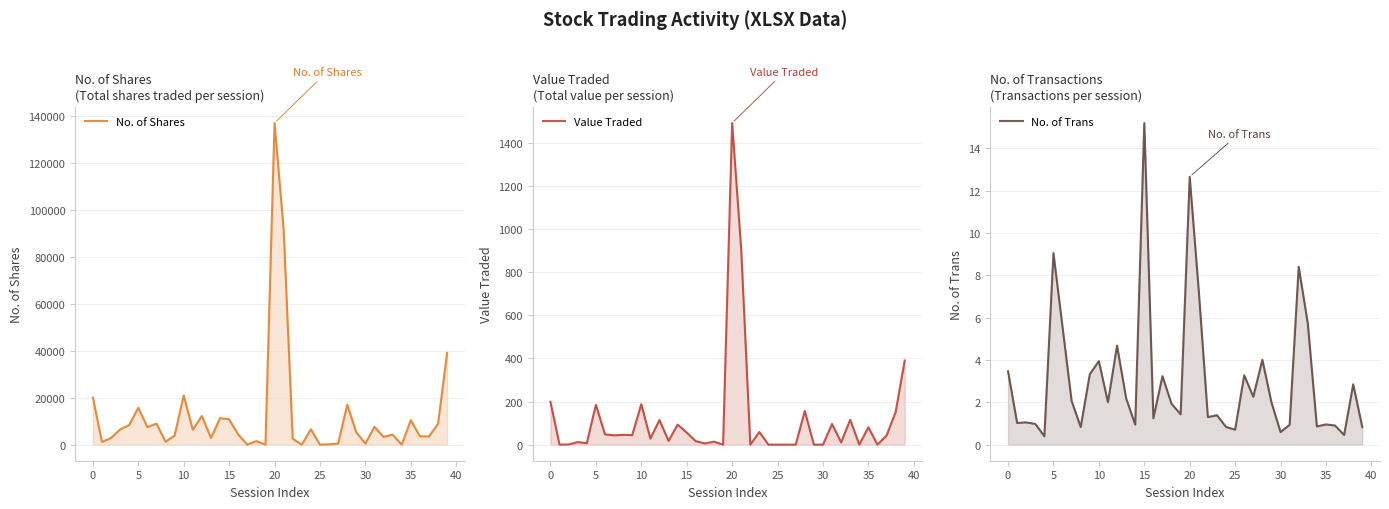

What is the label of the 29th point from the right?

11